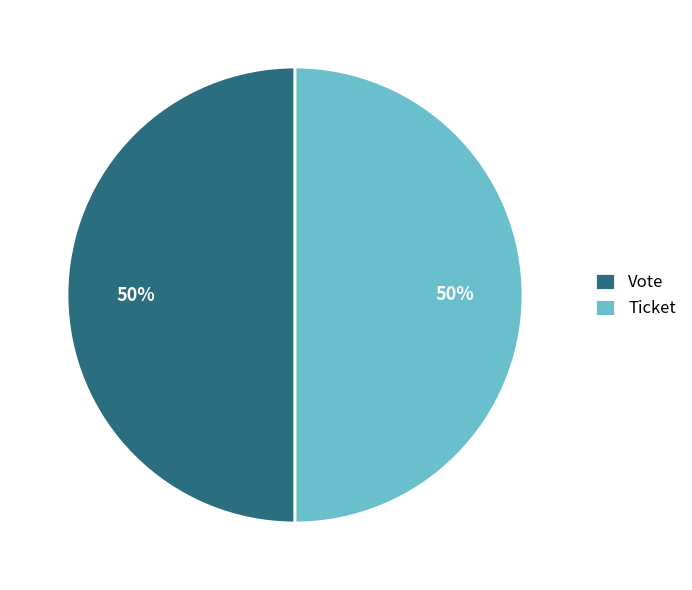

How many segments does this pie chart have?

2